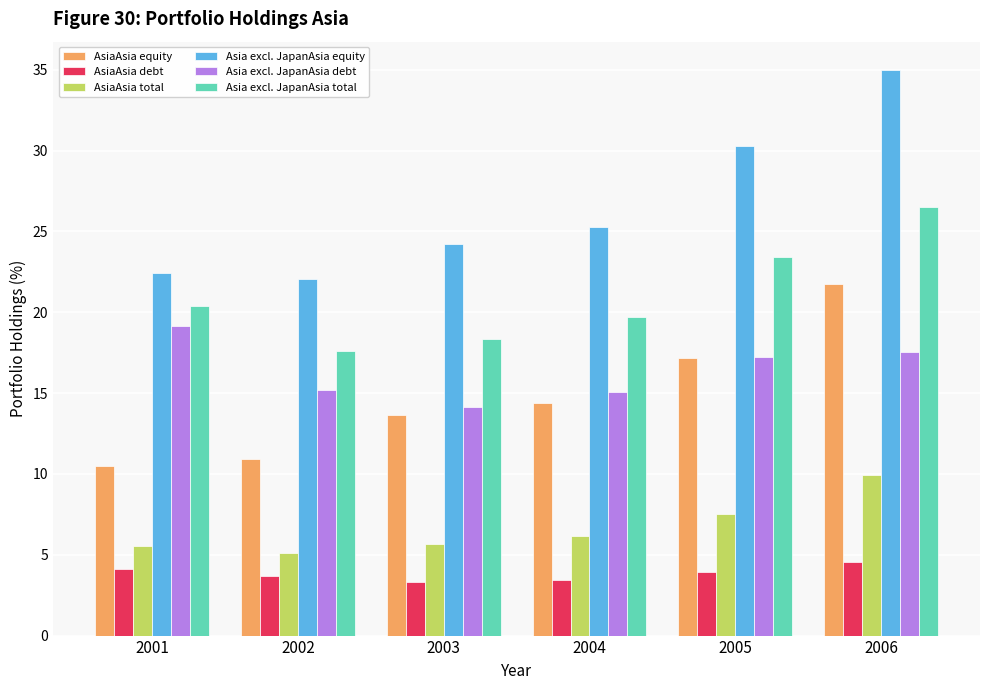

What is the minimum value for Asia excl. JapanAsia total?

17.6